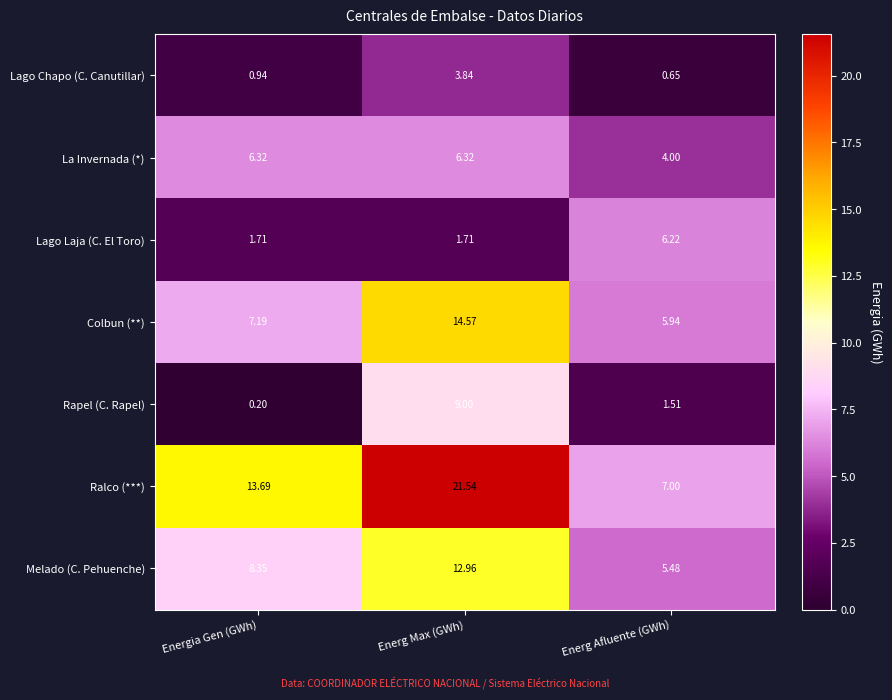

How many values in the Ralco (***) series exceed 13?

2